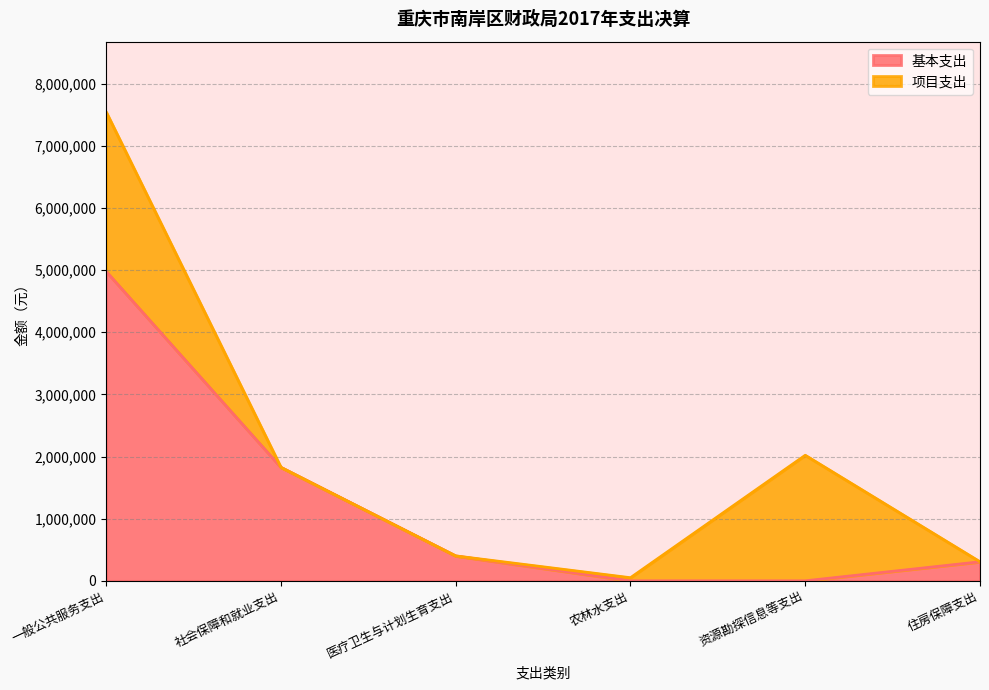

At which label is the value closest to 2489291?

社会保障和就业支出